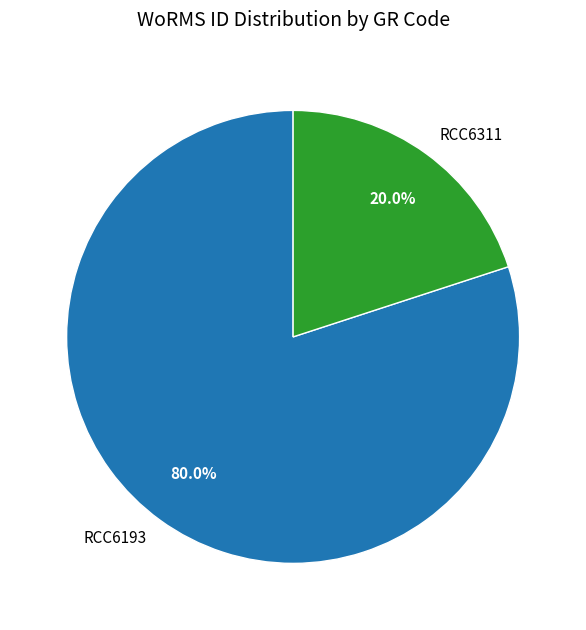

What percentage is the RCC6311 slice, to the nearest percent?

20%